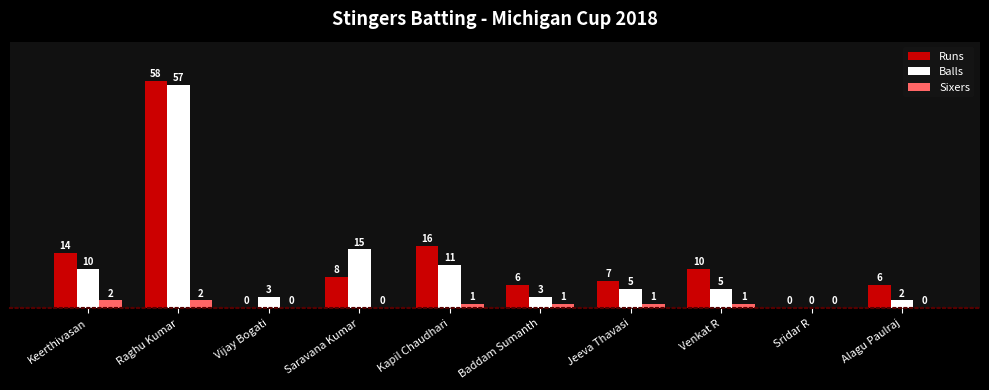

What is the sum of all Balls values?

111